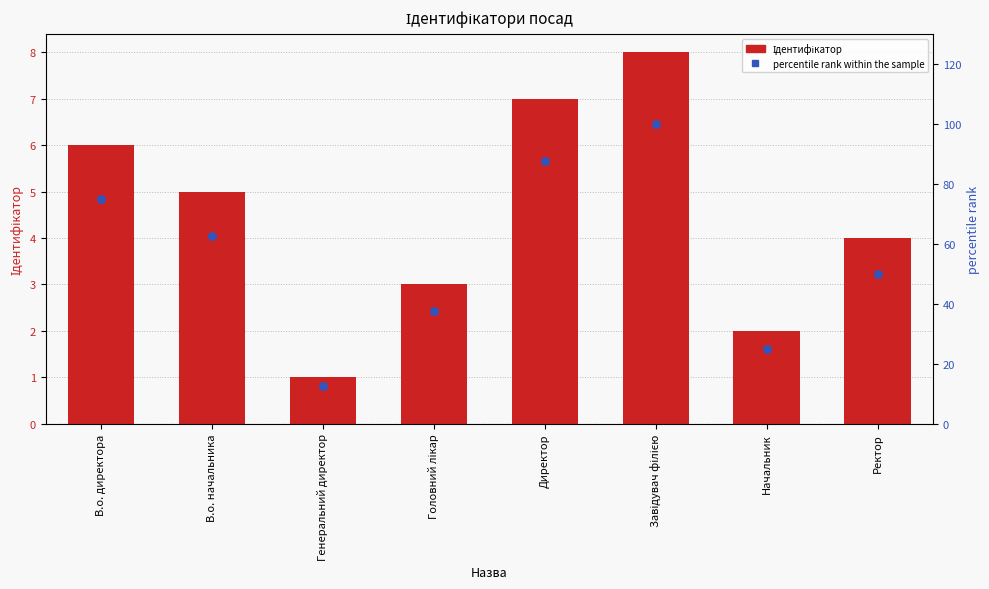

At how many categories does at least one series exceed 2?

8